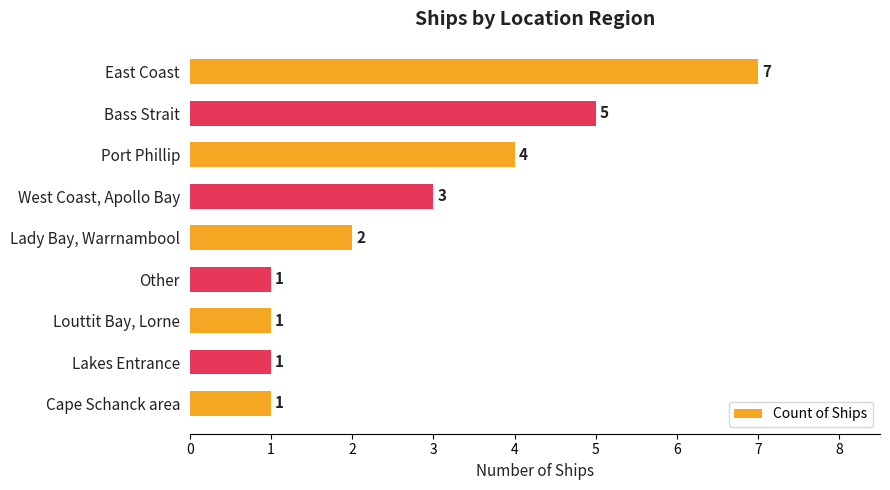

What is the value of the 4th bar from the top?

3